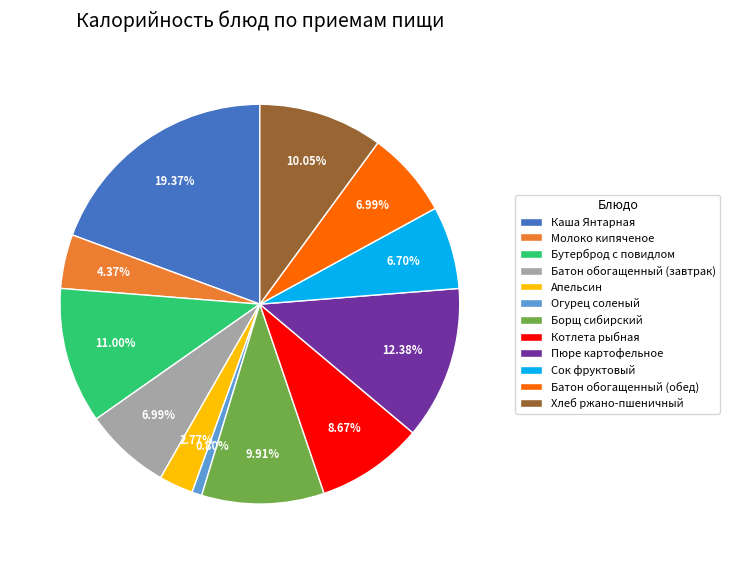

Is the sum of Батон обогащенный (завтрак) and Хлеб ржано-пшеничный greater than half?

No